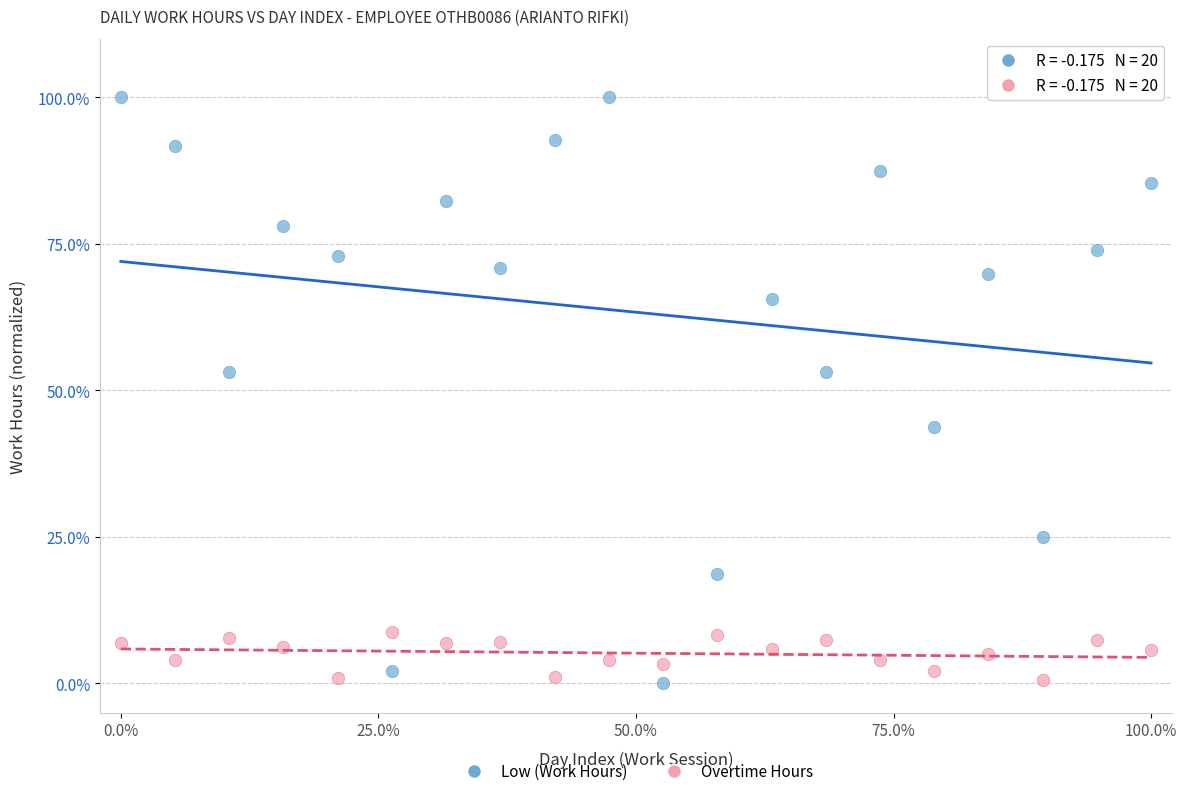

Which series has the largest Y range (max minus min)?

Low (Work Hours)